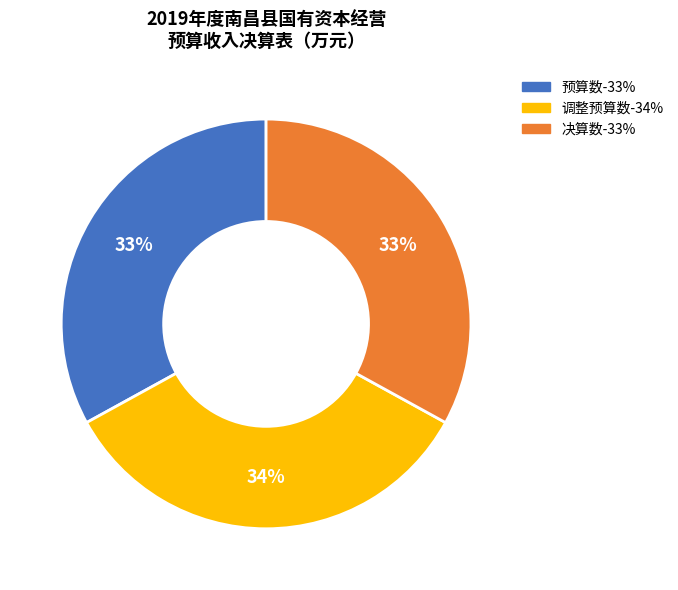

To the nearest percent, what is the average slice percentage?

33%